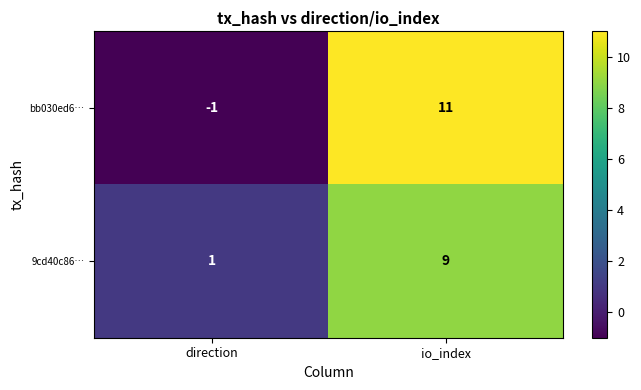

Which series changed the most between direction and io_index?

bb030ed6…